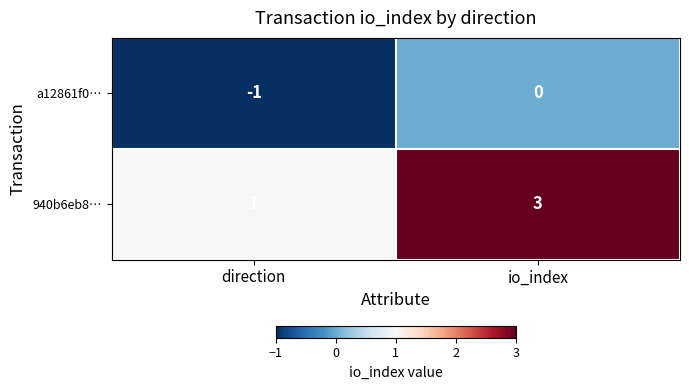

Reading left to right, list all the values displayed in this chart.

a12861f0…: -1	0
940b6eb8…: 1	3